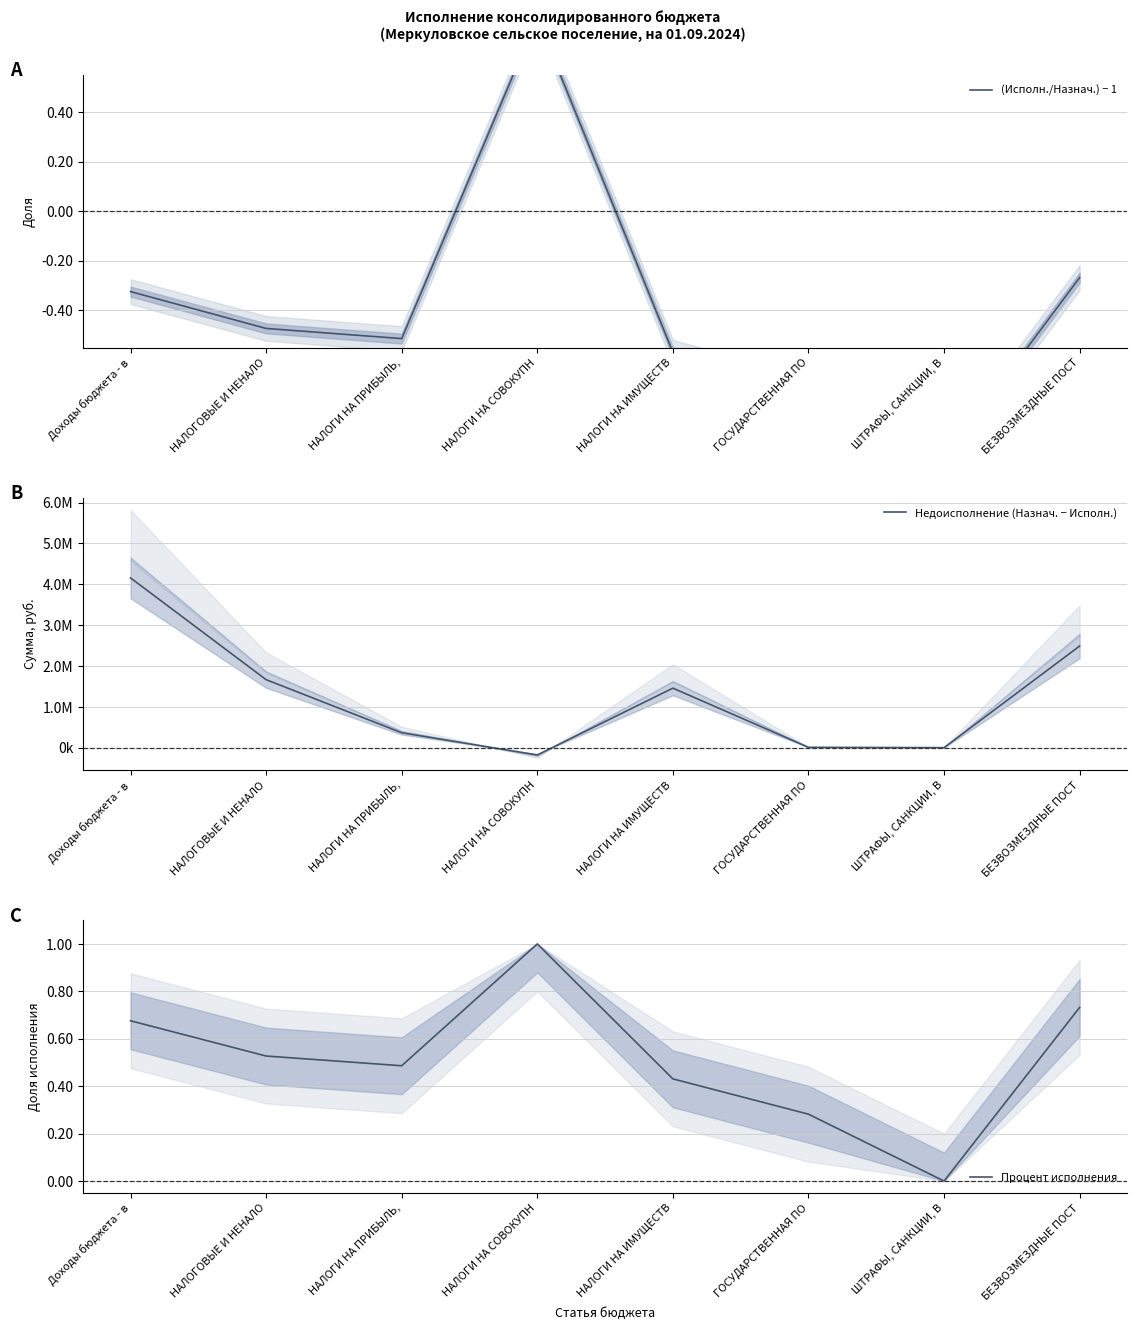

The Недоисполнение (Назнач. − Исполн.) series shows 1666667.2 at НАЛОГОВЫЕ И НЕНАЛО. True or false?

True